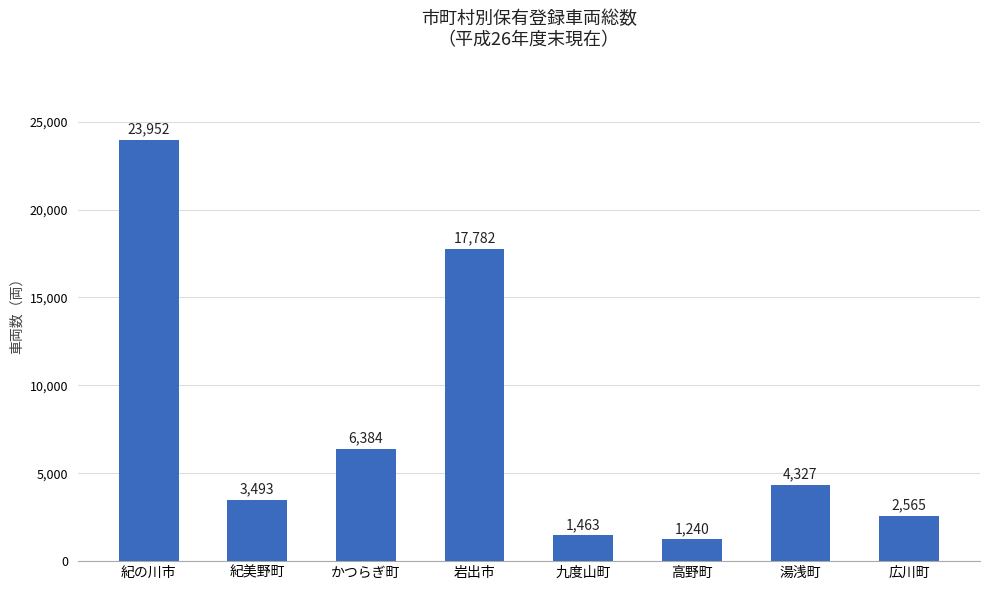

Between 紀の川市 and 広川町, which is larger?

紀の川市